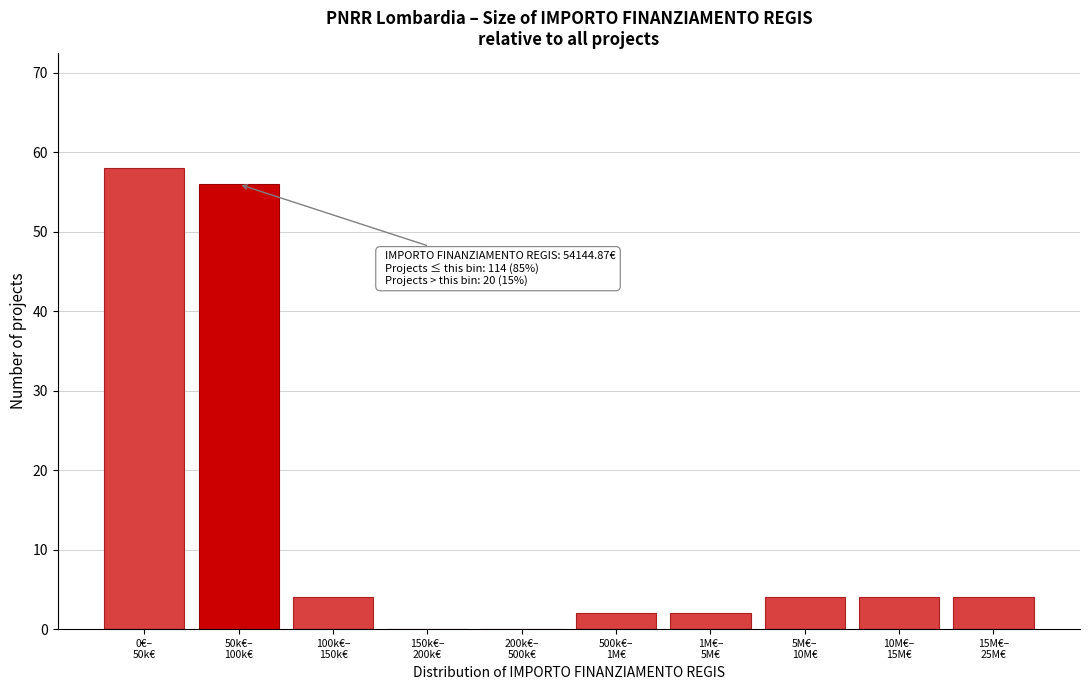

What is the sum of all values?

134